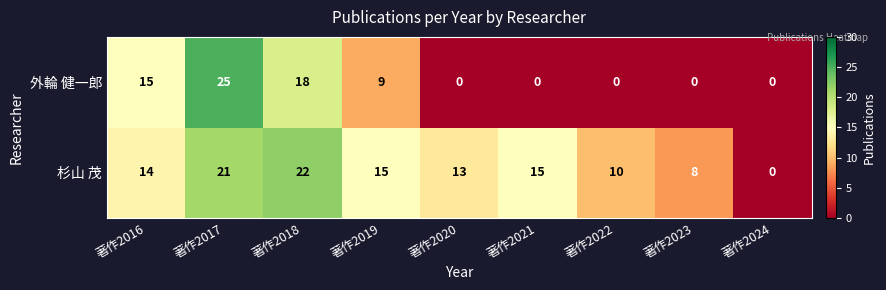

Where is 杉山 茂 nearest to the value 11?

著作2022